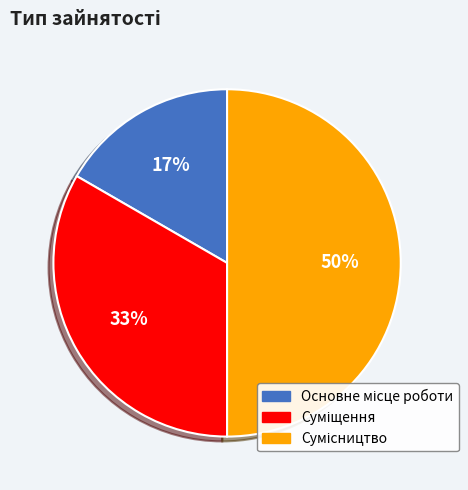

To the nearest percent, what is the difference between the largest and smallest slice percentages?

33%